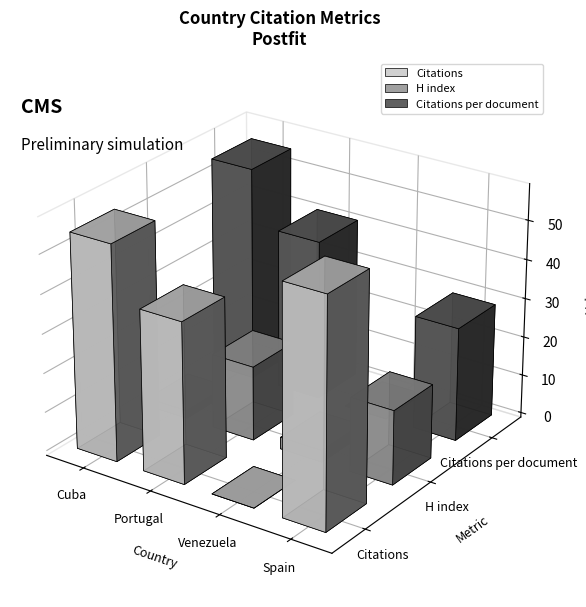

Rank the series at Portugal from lowest to highest value.

H index, Citations, Citations per document